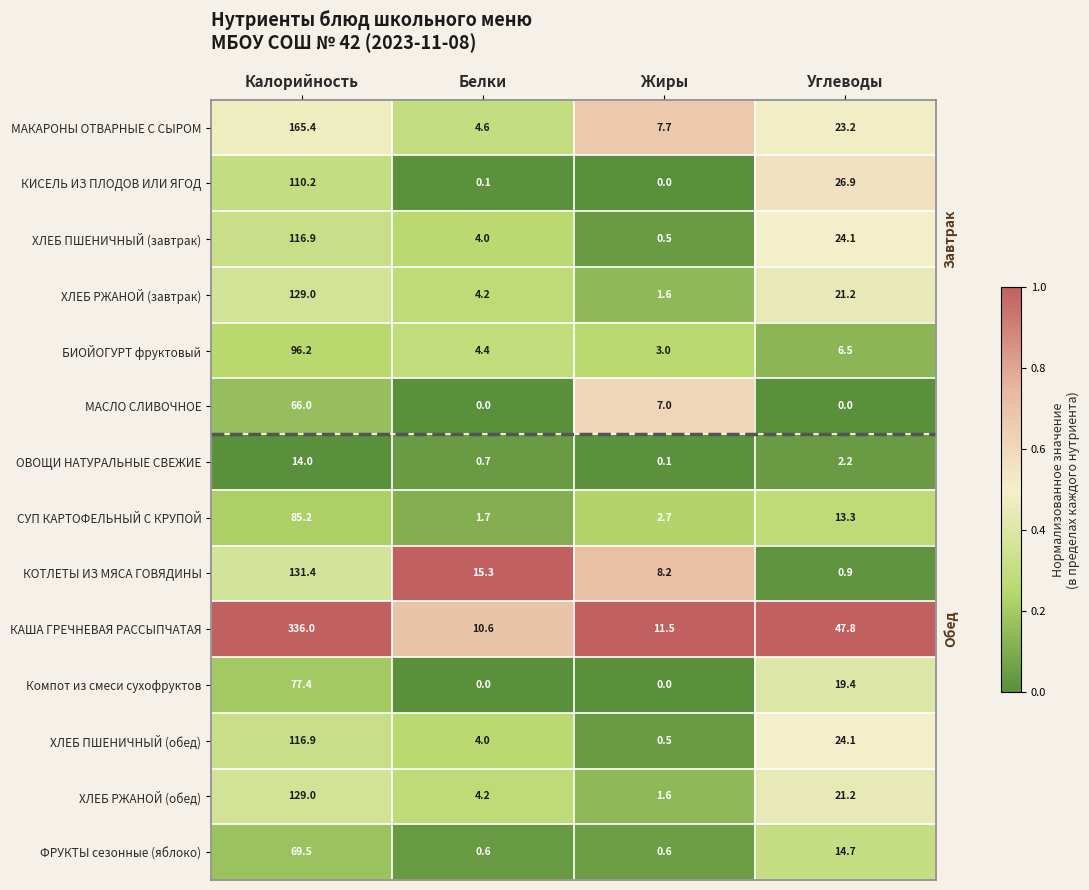

What is the spread (max minus min) of values at Белки?

15.3